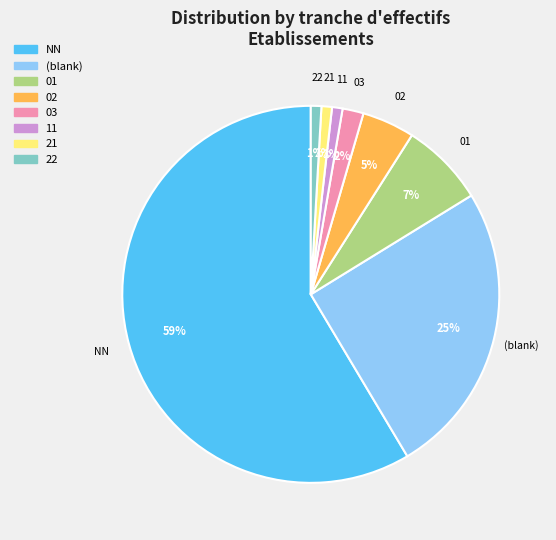

How many segments does this pie chart have?

8